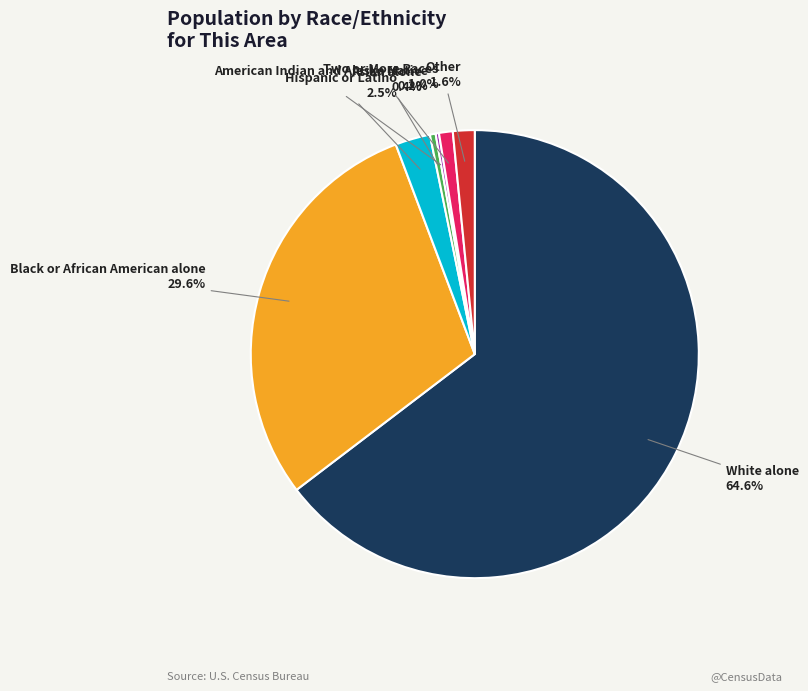

Which has a higher value, Black or African American alone or Two or More Races?

Black or African American alone